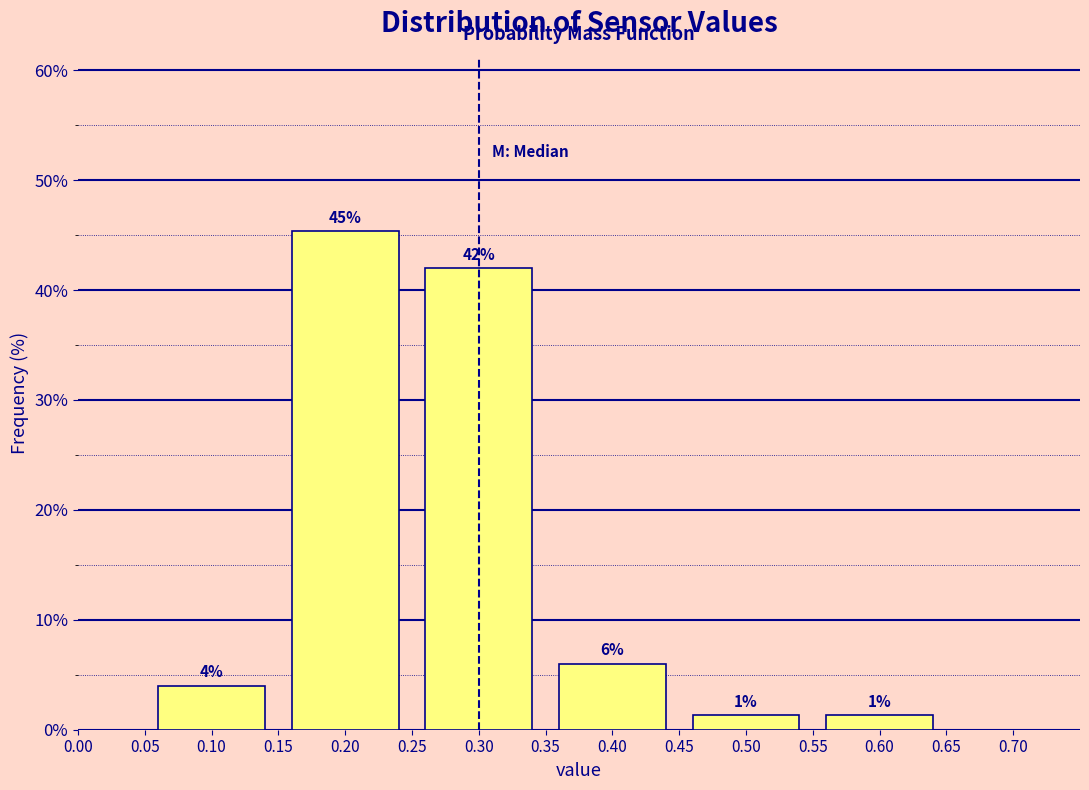

The chart shows a value of 45.3 at 0.20. True or false?

True